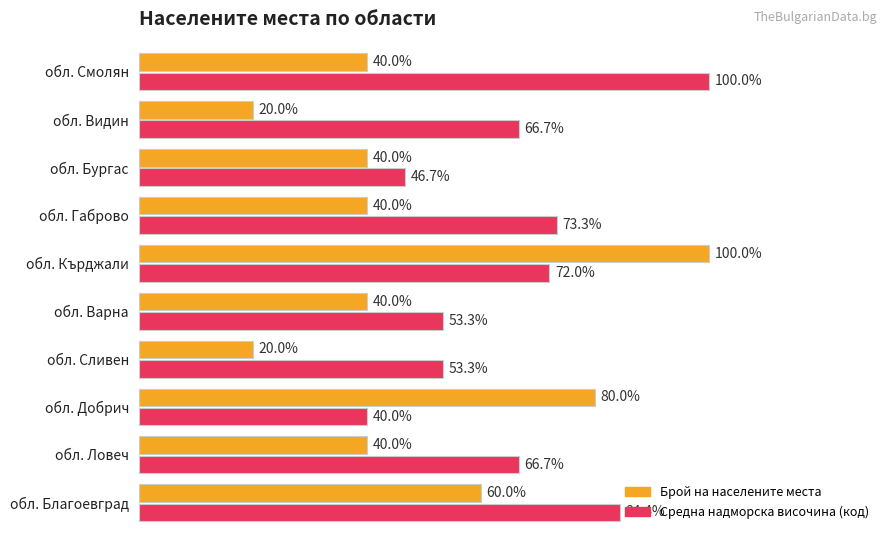

Which series has the largest total across all categories?

Средна надморска височина (код)